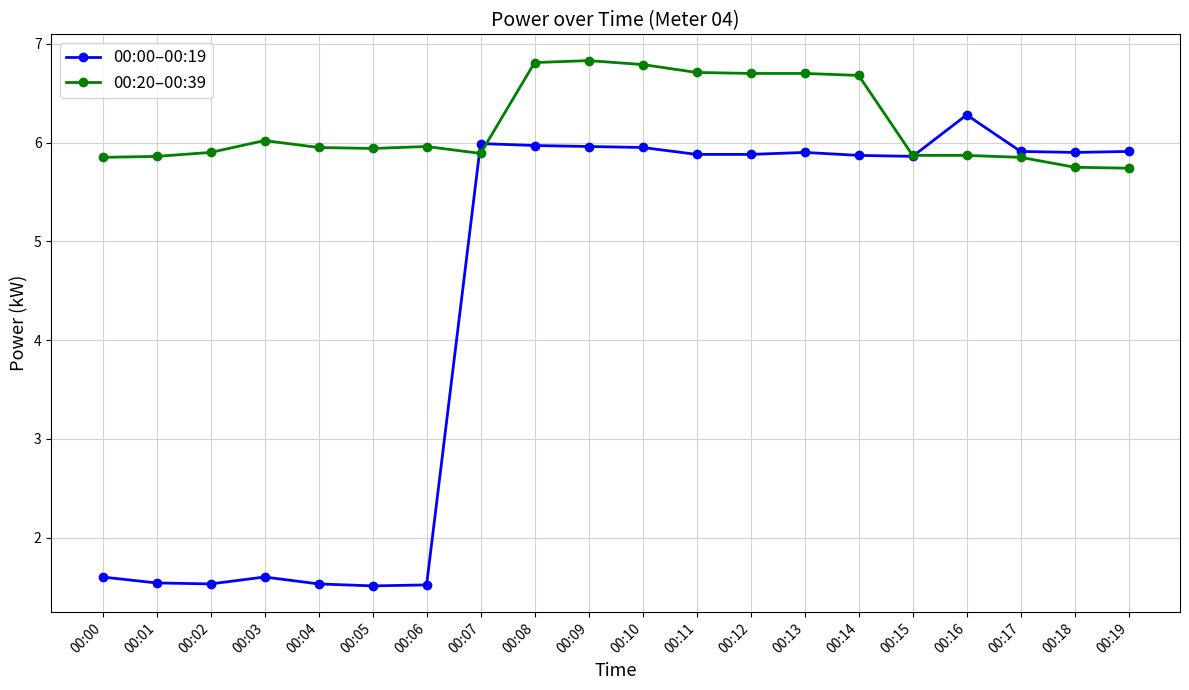

How many times do 00:00–00:19 and 00:20–00:39 cross each other?

3